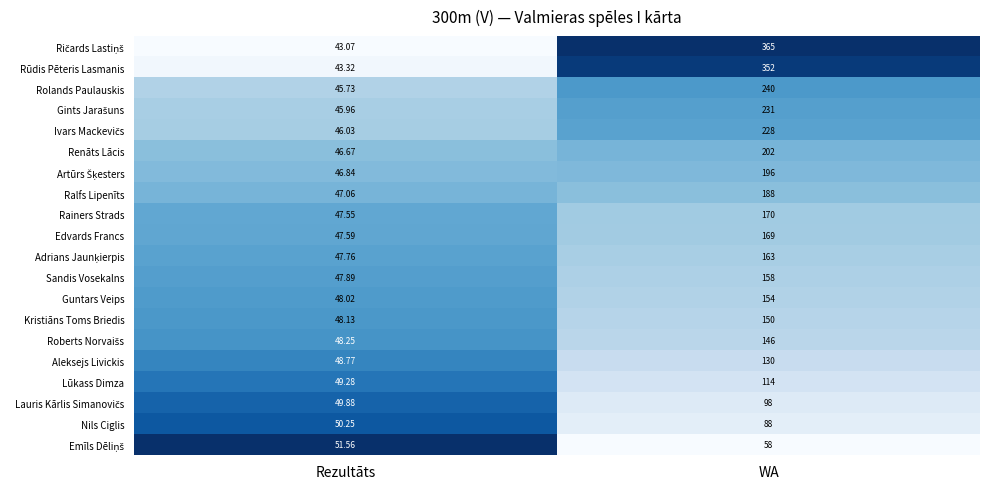

List the labels in order of Nils Ciglis value, largest first.

WA, Rezultāts